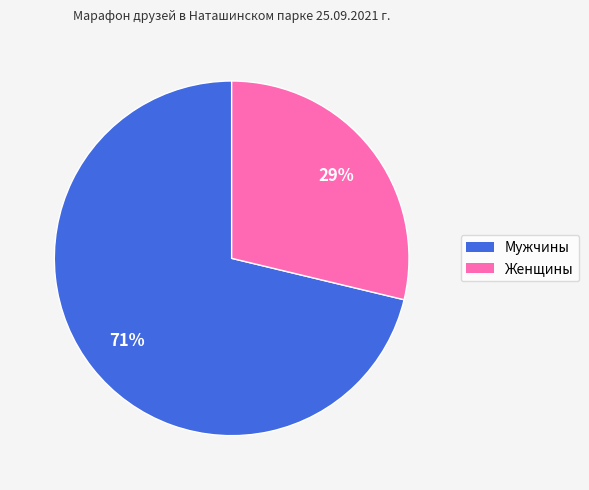

Is there a majority slice in this chart?

Yes